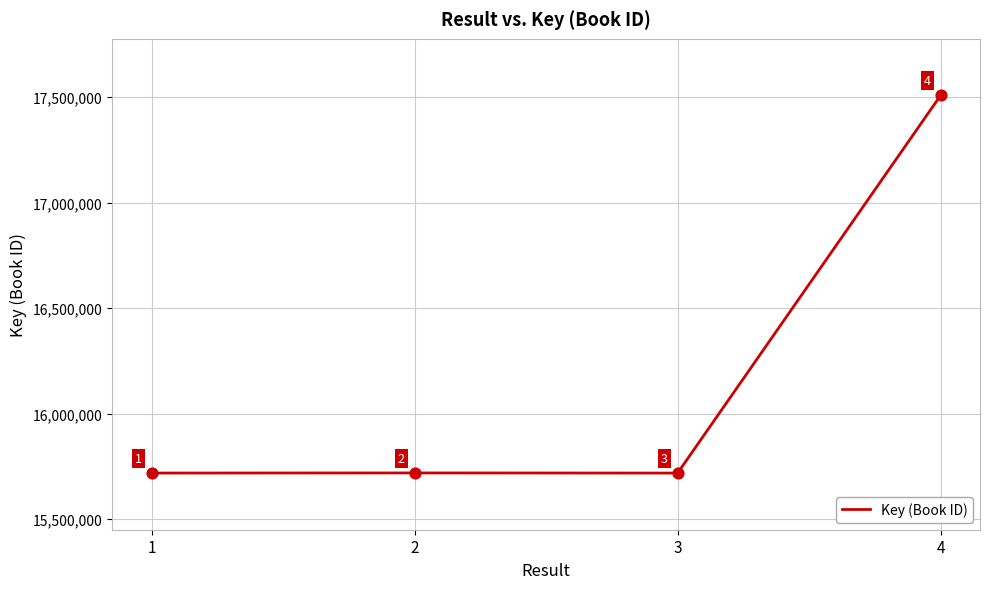

What is the ratio of the value at 1 to the value at 2?

1.0